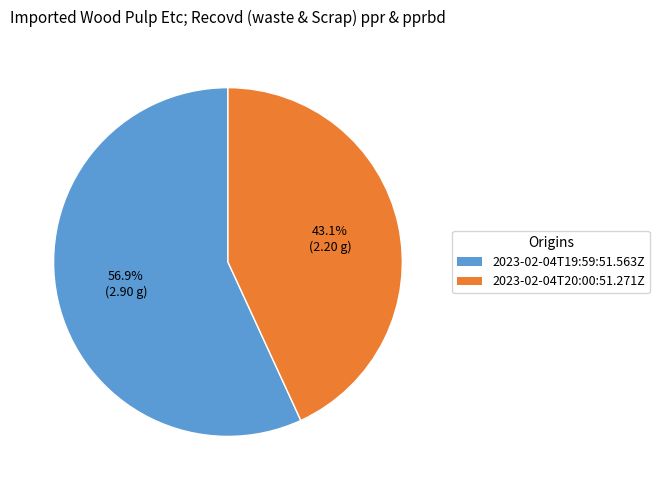

Which category has the smallest portion of the pie?

2023-02-04T20:00:51.271Z